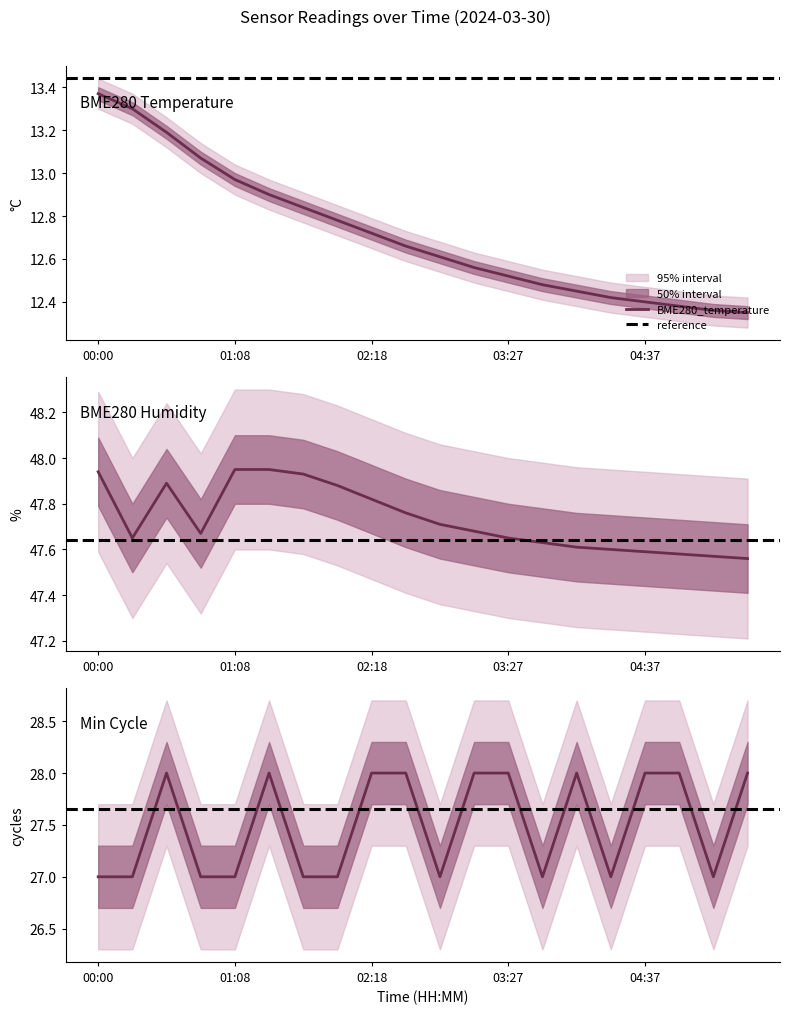

What is the total value across all series at 04:02?

88.1